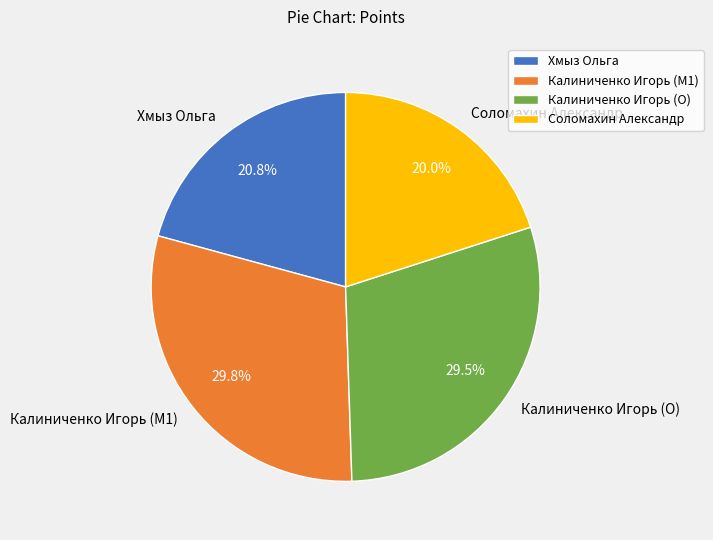

Approximately how many times larger is the value at Соломахин Александр compared to Калиниченко Игорь (O)?

0.7